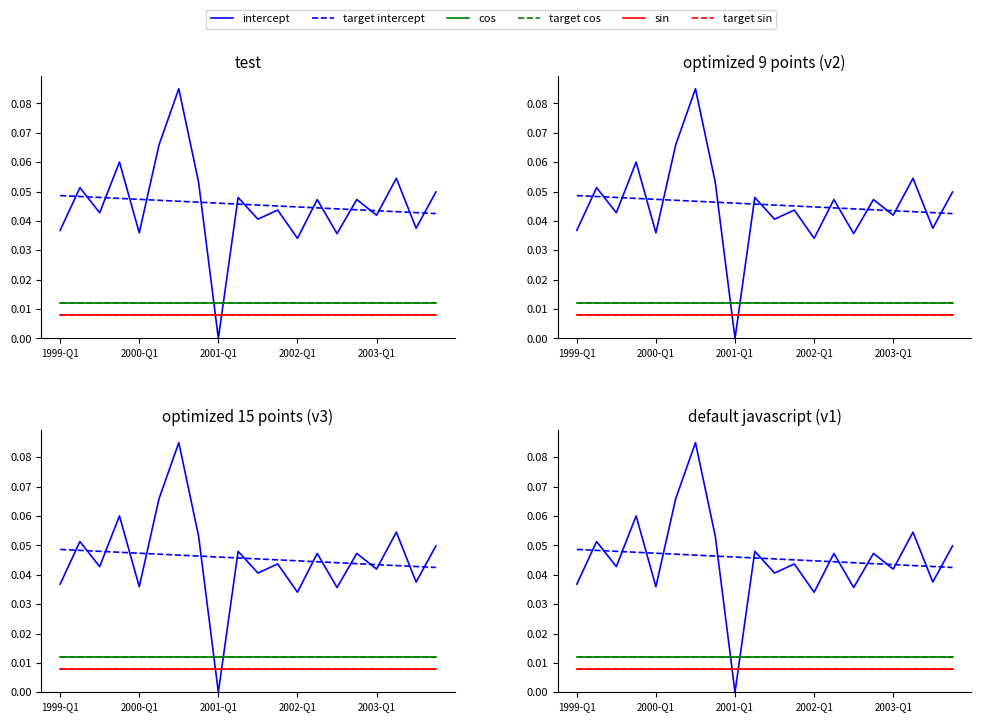

True or false: target sin has more than 1 interior local peaks.

False